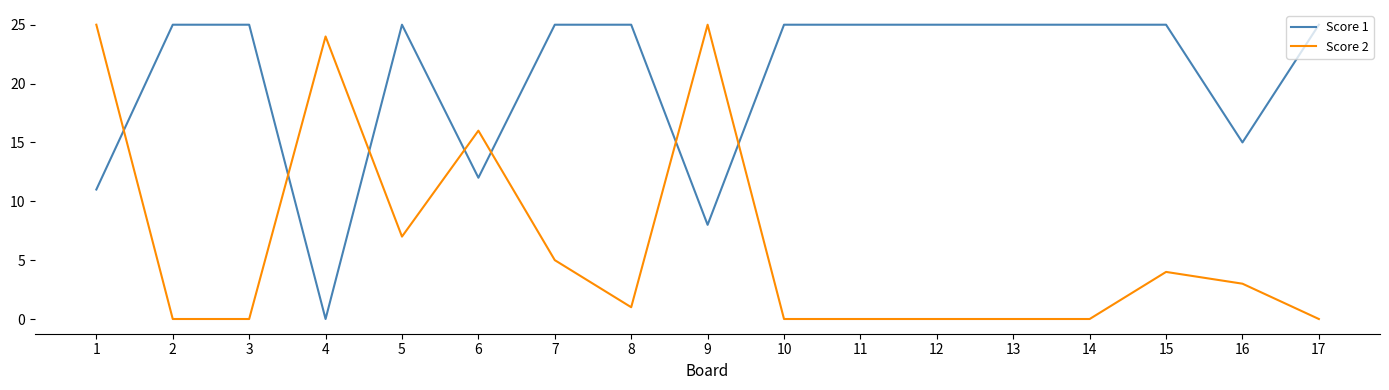

The Score 2 series shows 0 at 12. True or false?

True